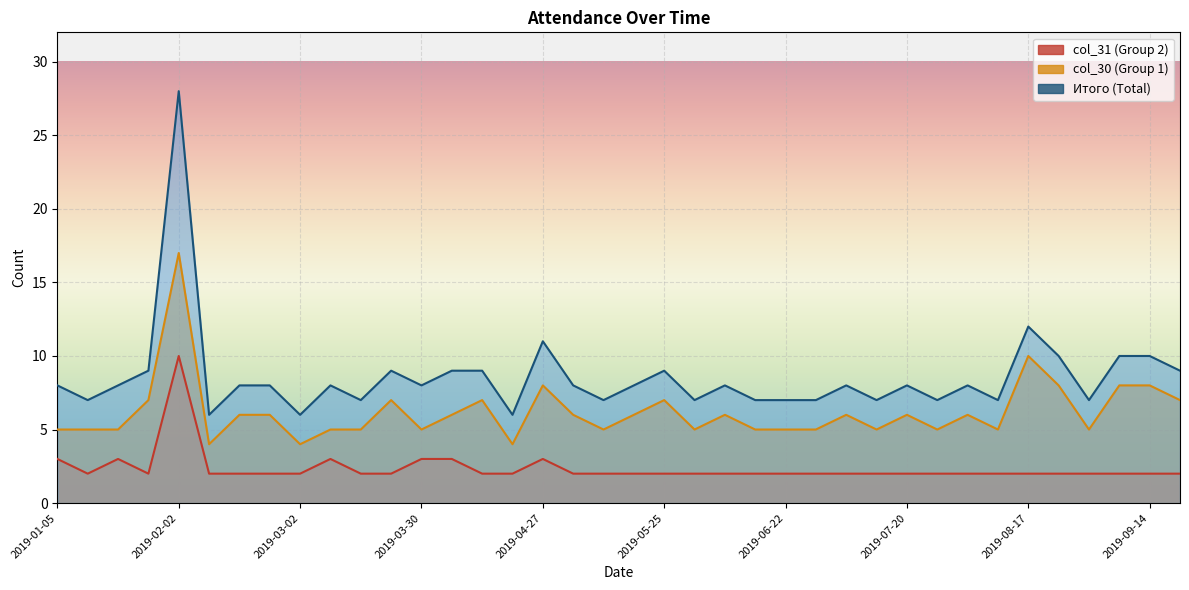

What is the difference between the maximum and minimum values in the col_30 series?

13